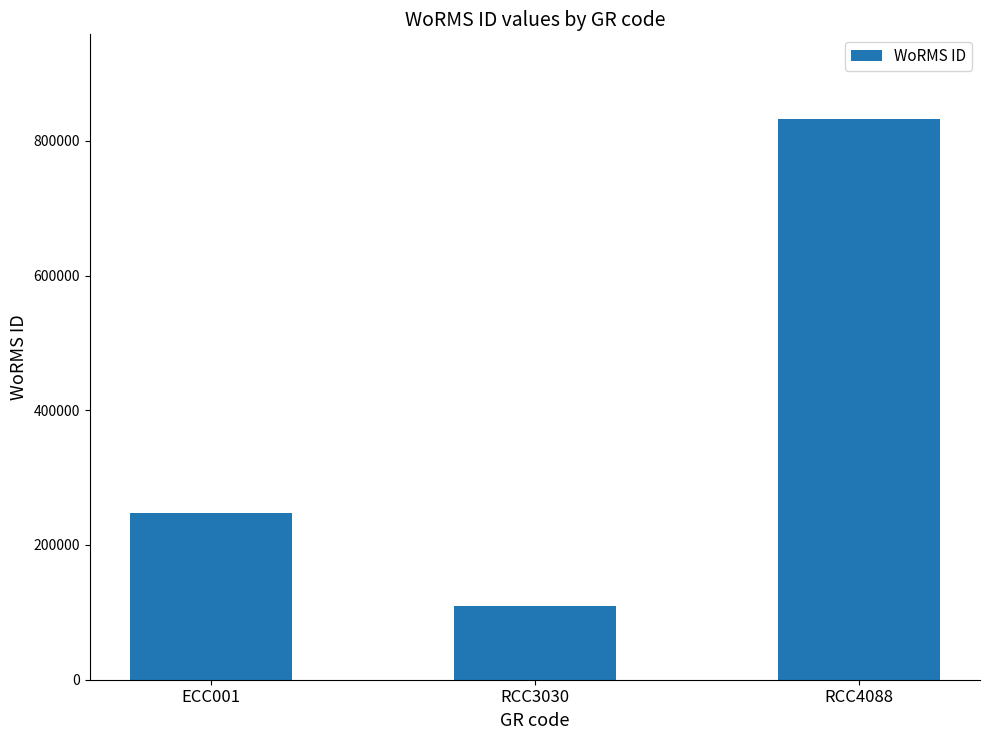

Between RCC3030 and RCC4088, which is larger?

RCC4088